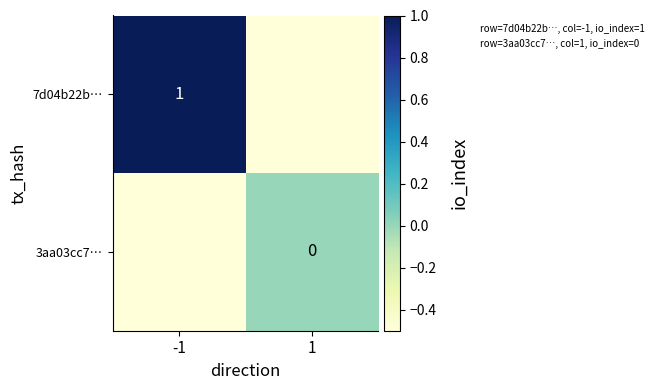

True or false: 7d04b22b… has a value of 1.0 at -1.

True